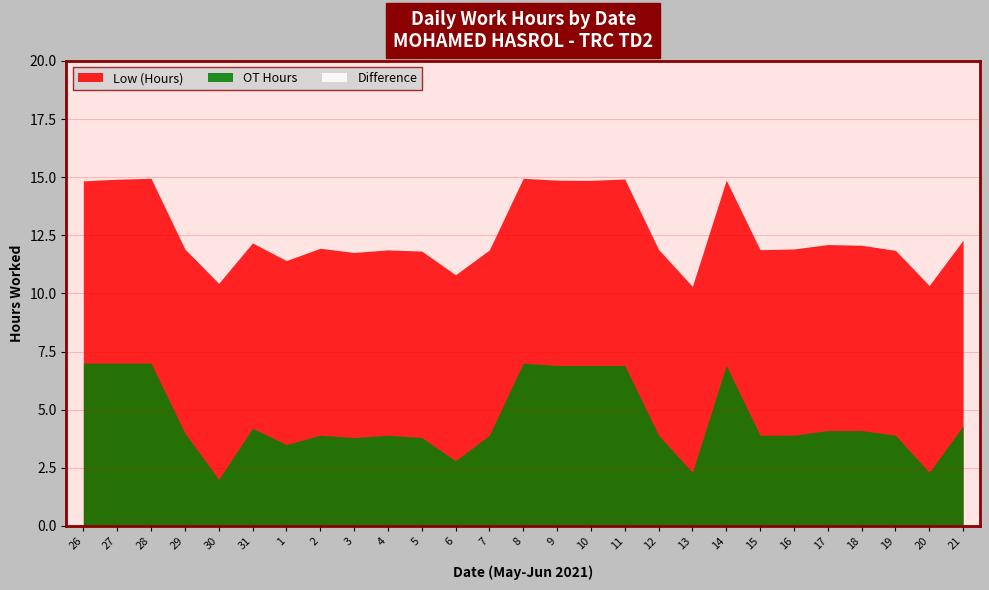

What is the label of the 20th point from the right?

2